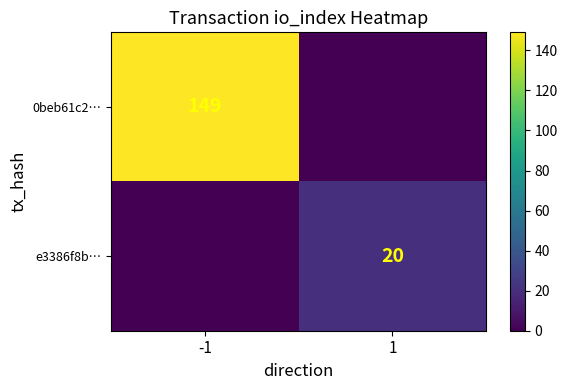

True or false: 0beb61c2… has a value of 149 at -1.

True